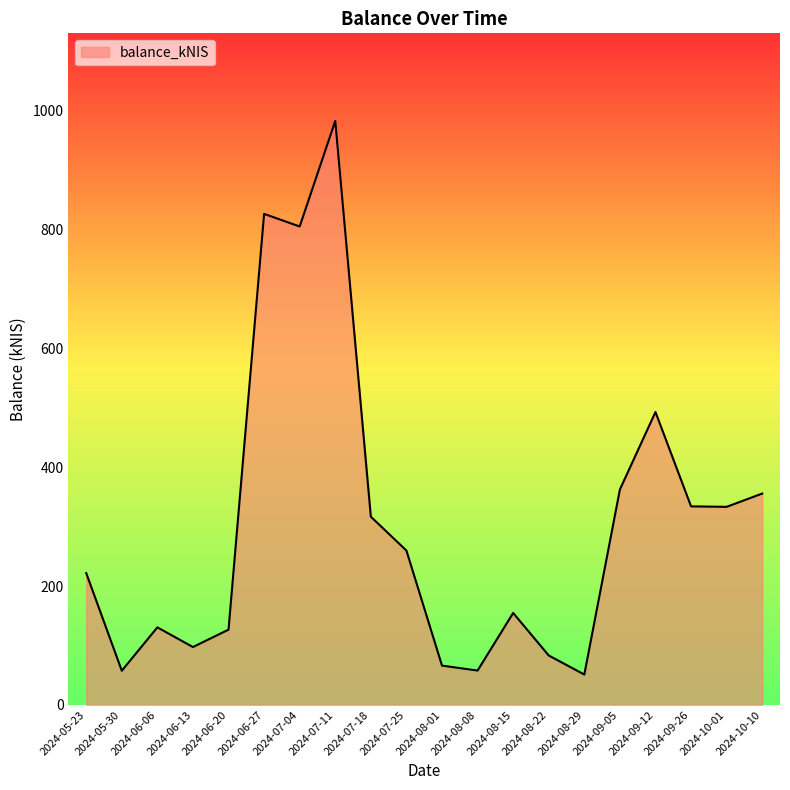

What position from the left is 2024-07-18?

9